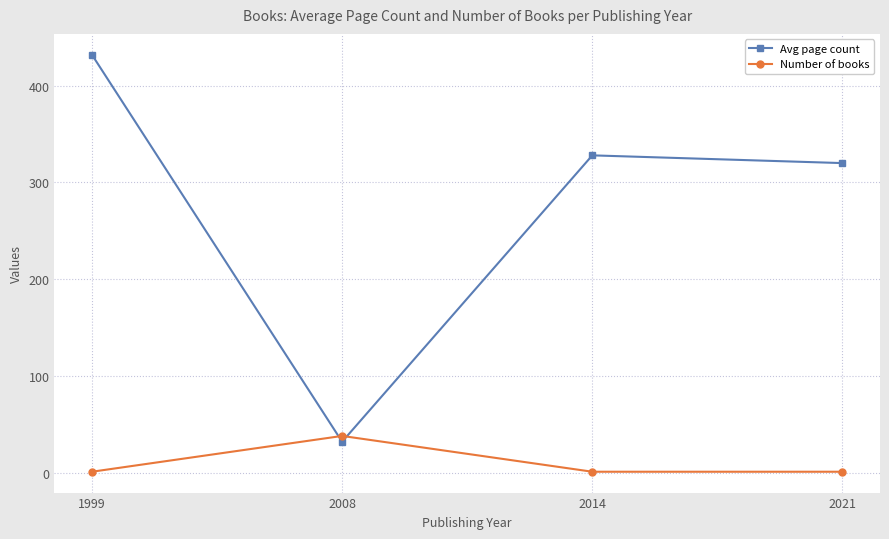

Which series changed the most between 2008 and 2021?

Avg page count